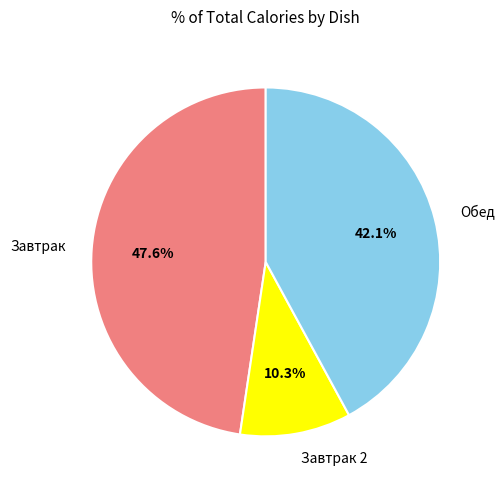

Between Завтрак and Завтрак 2, which is larger?

Завтрак